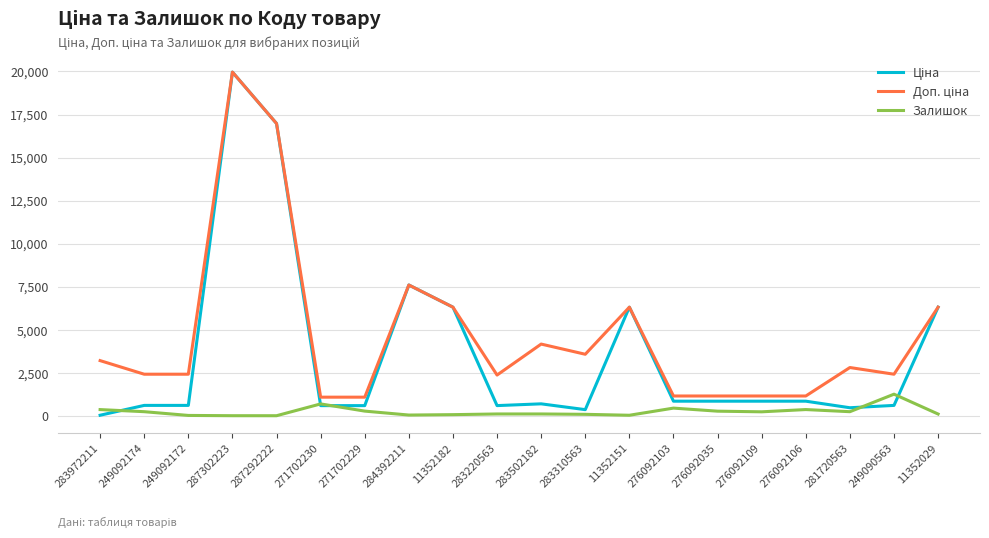

At which category is the sum across all series the highest?

287302223